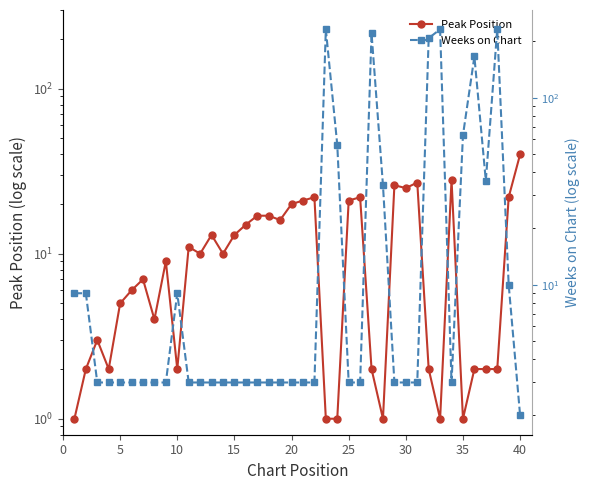

After their last crossing, which series has the higher values: Peak Position or Weeks on Chart?

Peak Position